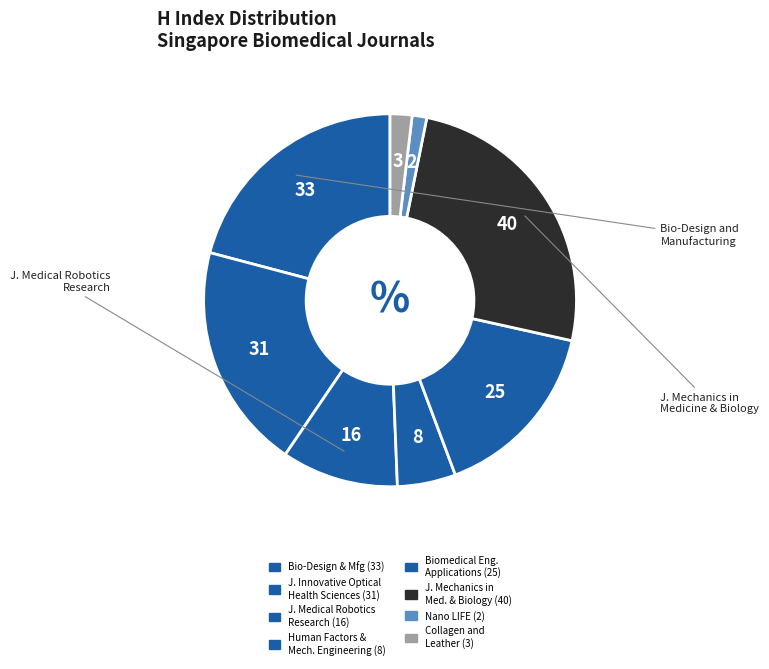

Count the number of slices in the pie.

8